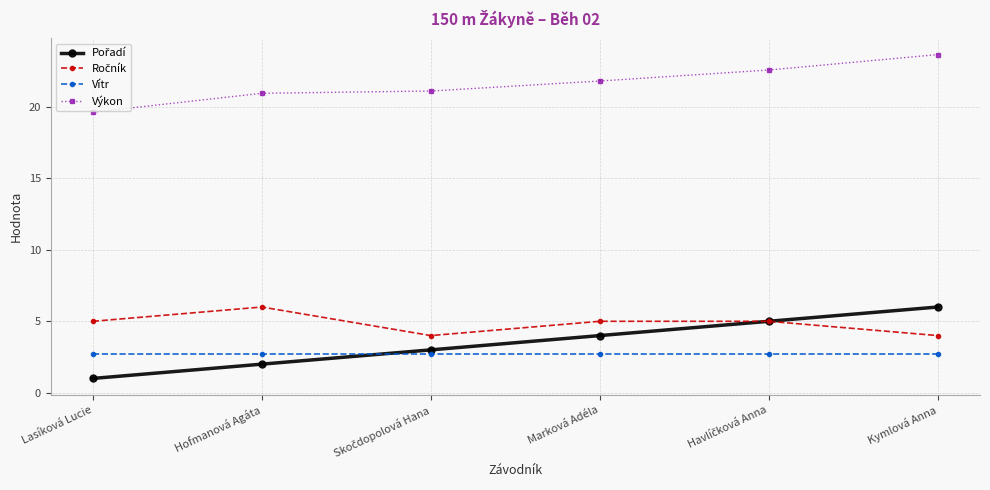

Is this an area chart (filled region under the line)?

No